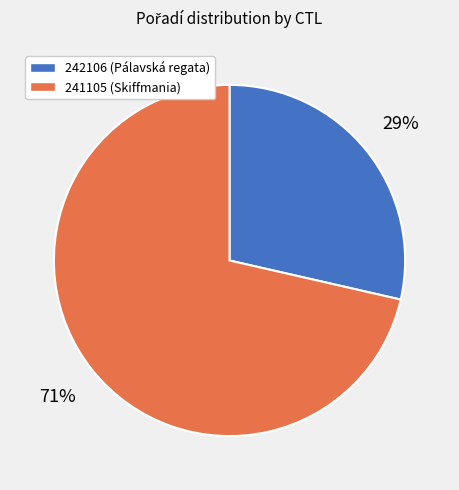

What is the largest slice in the pie chart?

241105